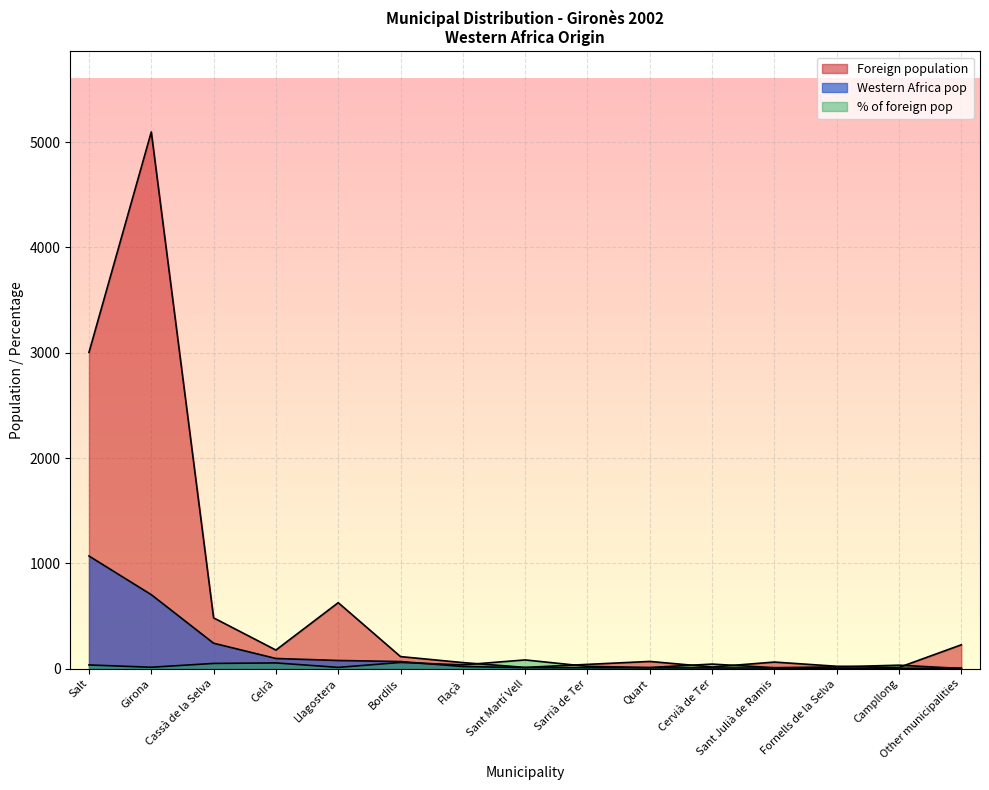

What is the sum of all % of foreign pop values?

485.1